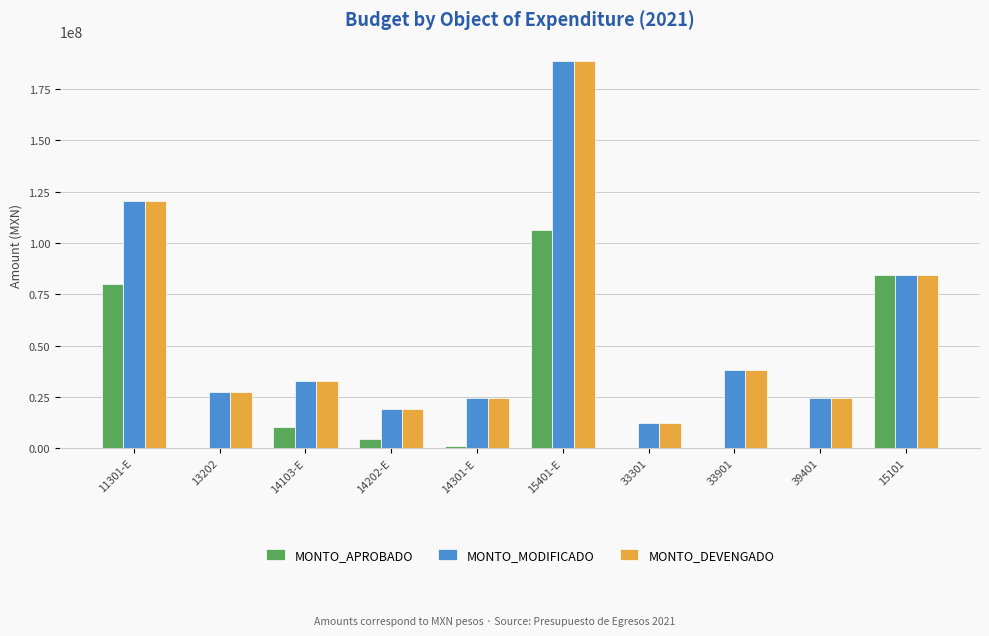

The value of MONTO_DEVENGADO at 39401 is 9383749. True or false?

False